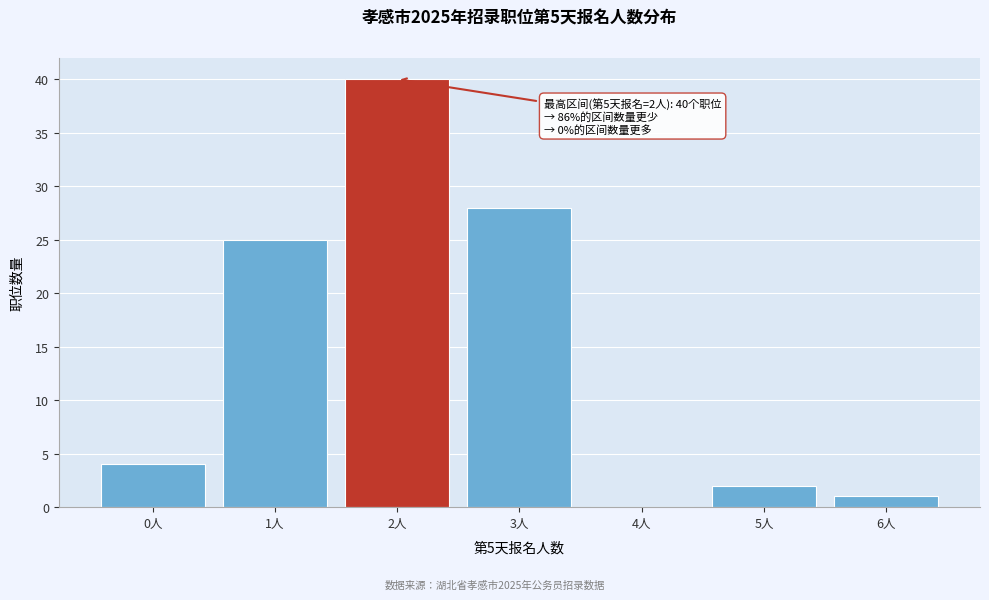

Over which range of the x-axis is the bar tallest?

1.5 to 2.5